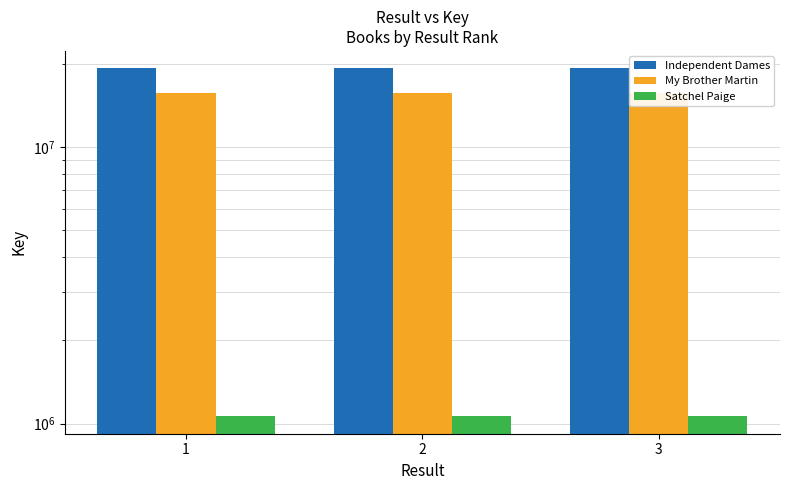

What are all the series names shown in the legend?

Independent Dames, My Brother Martin, Satchel Paige